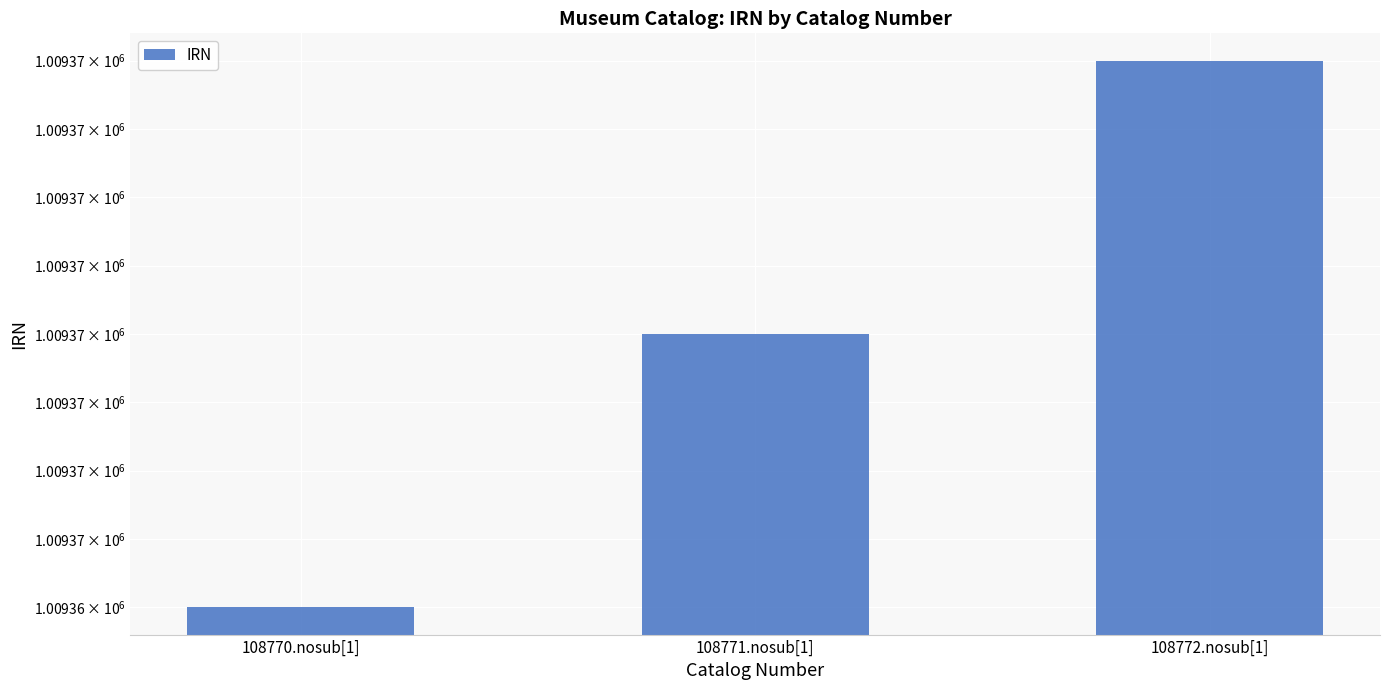

Reading left to right, list all the values displayed in this chart.

1009365	1009366	1009367